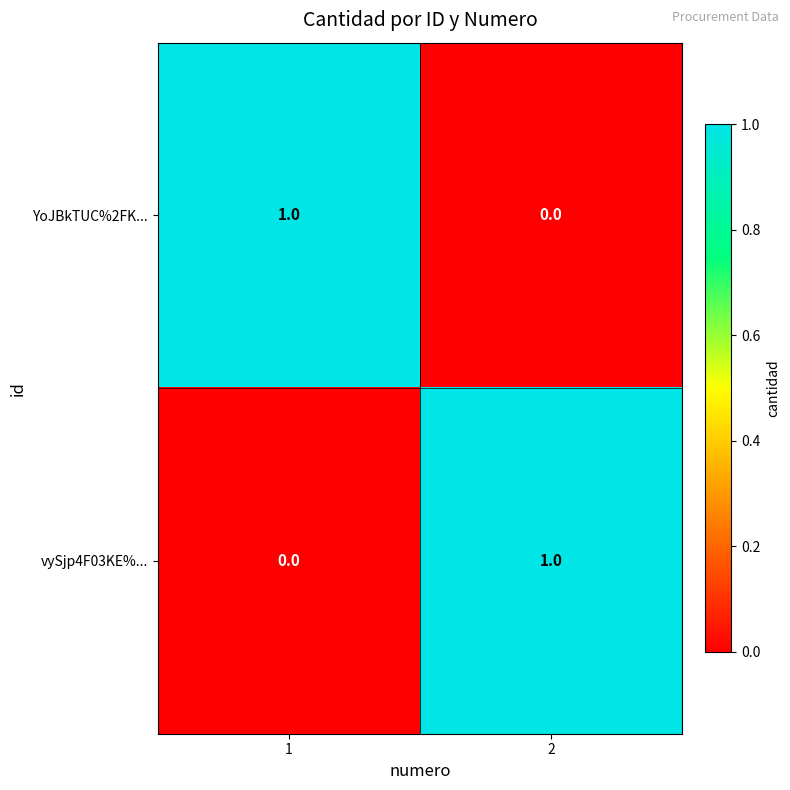

List the labels in order of vySjp4F03KE%... value, largest first.

2, 1